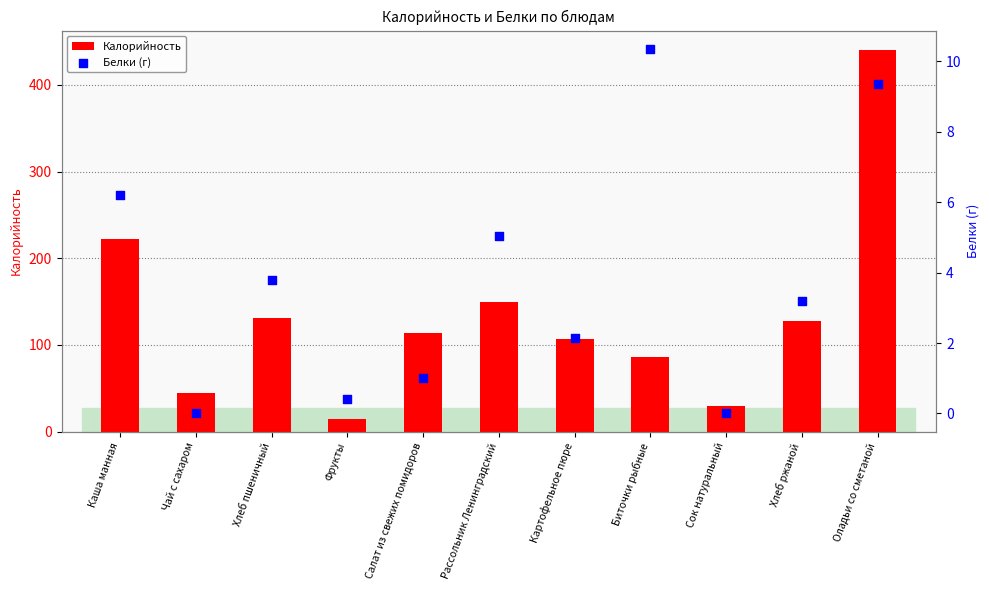

Which series has the widest spread of Y values?

Калорийность